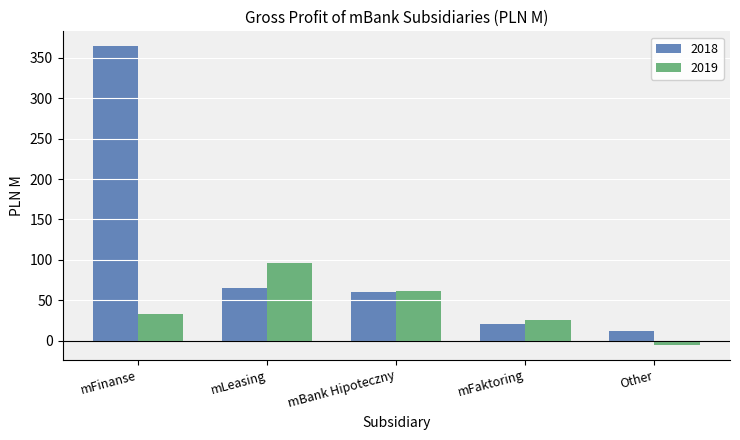

The value of 2018 at mFinanse is 597.2. True or false?

False